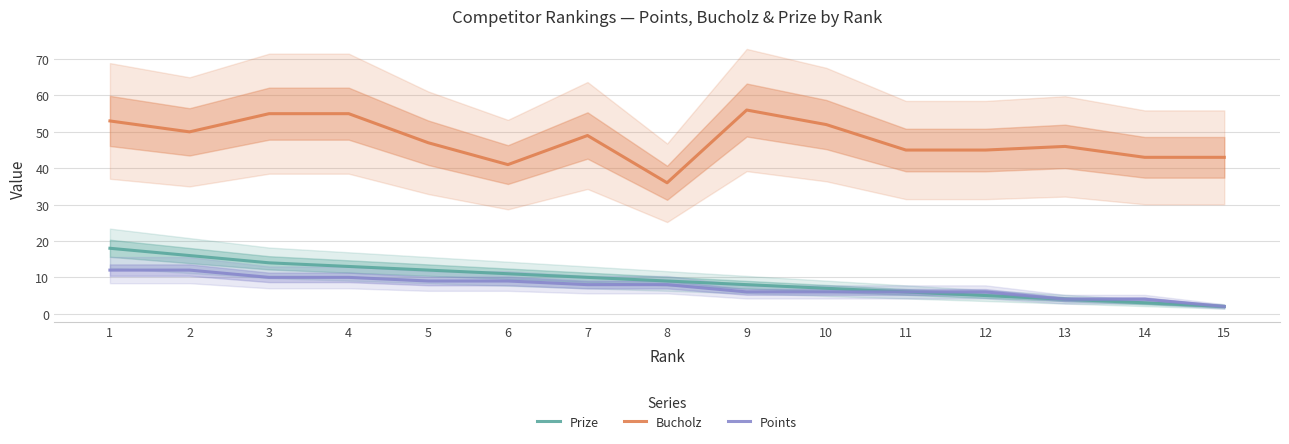

What are all the series names shown in the legend?

Prize, Bucholz, Points